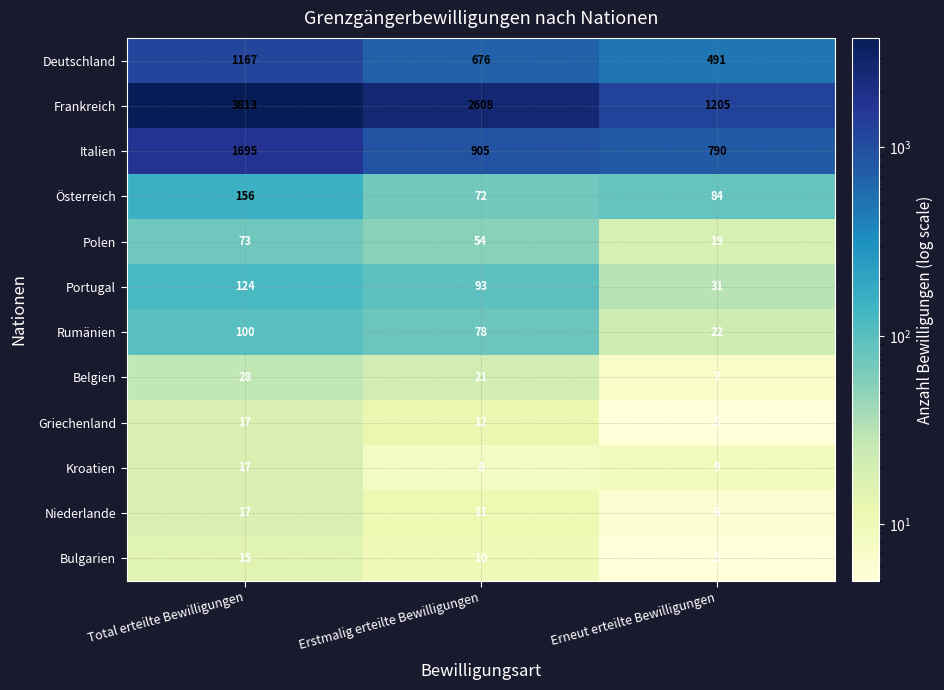

Is it true that Bulgarien equals 15 at Total erteilte Bewilligungen?

True